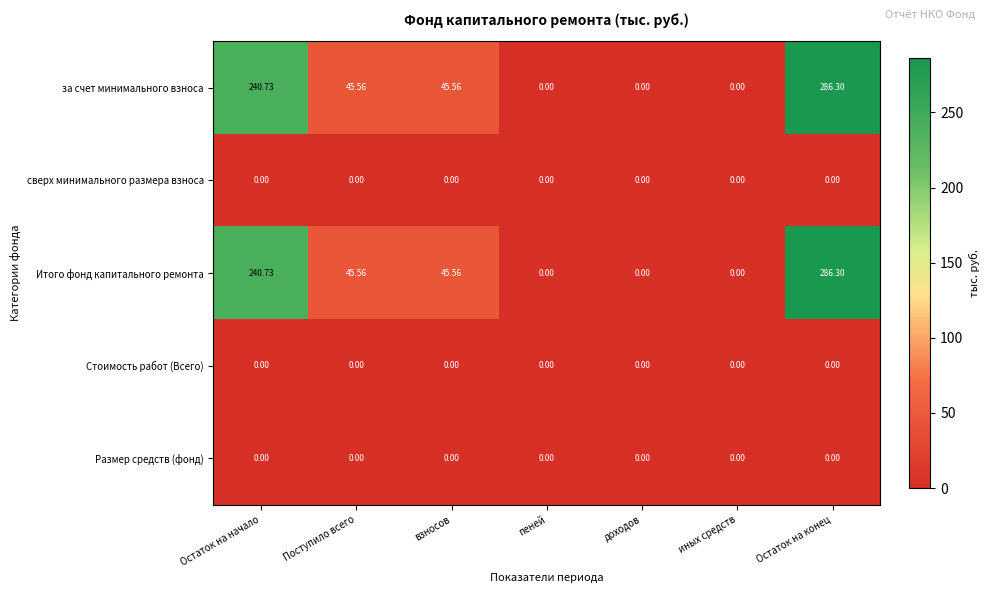

At which category is the sum across all series the highest?

Остаток на конец